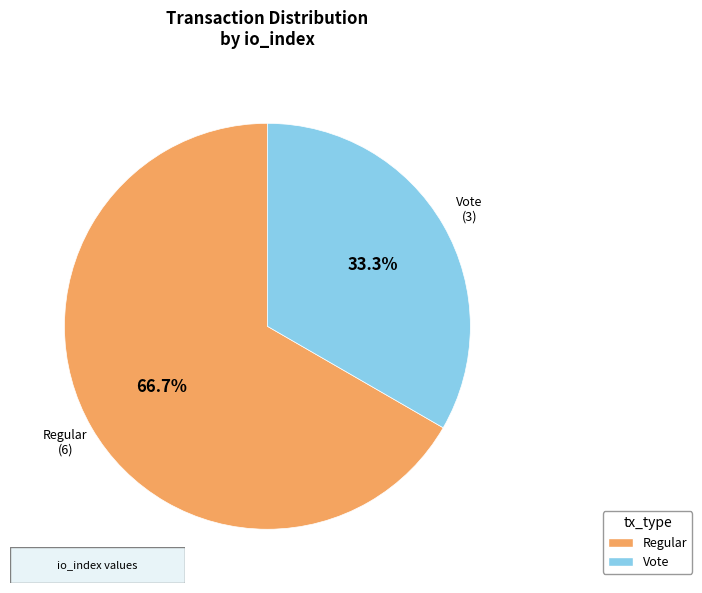

Rank the categories by value from lowest to highest.

Vote, Regular